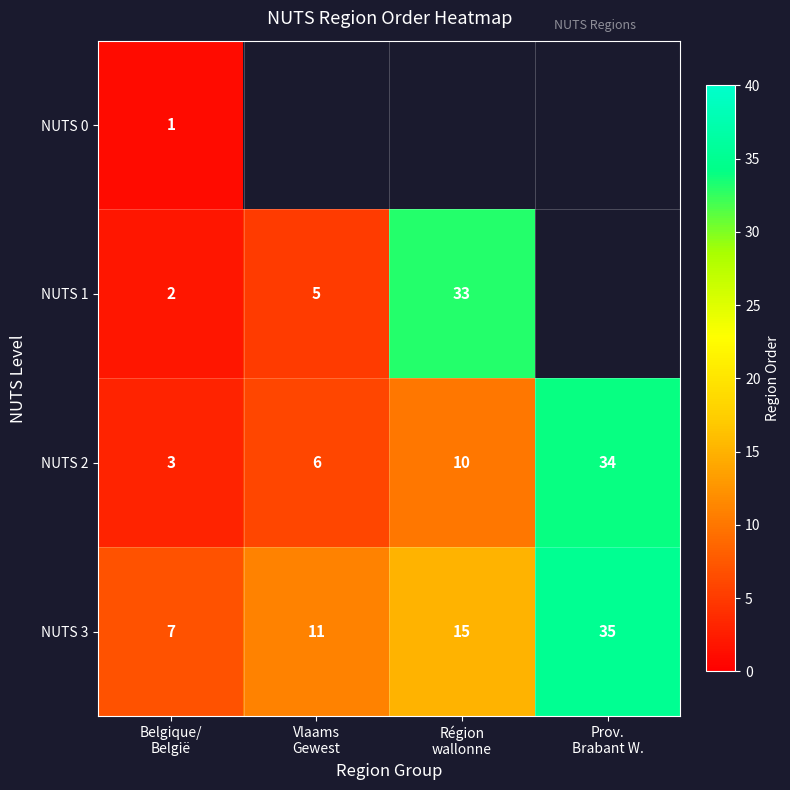

Which category has the highest value across all series?

Prov.
Brabant W.